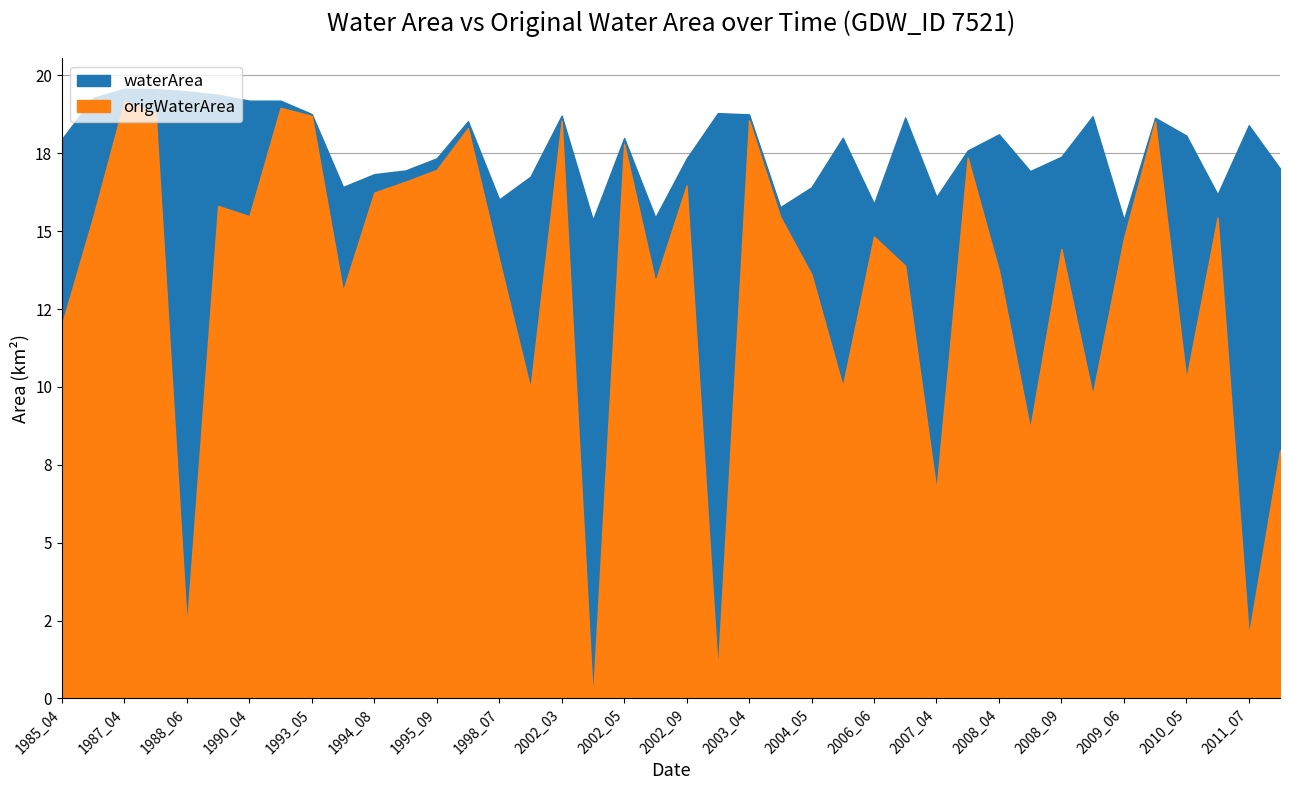

Which series has the widest spread of values?

origWaterArea